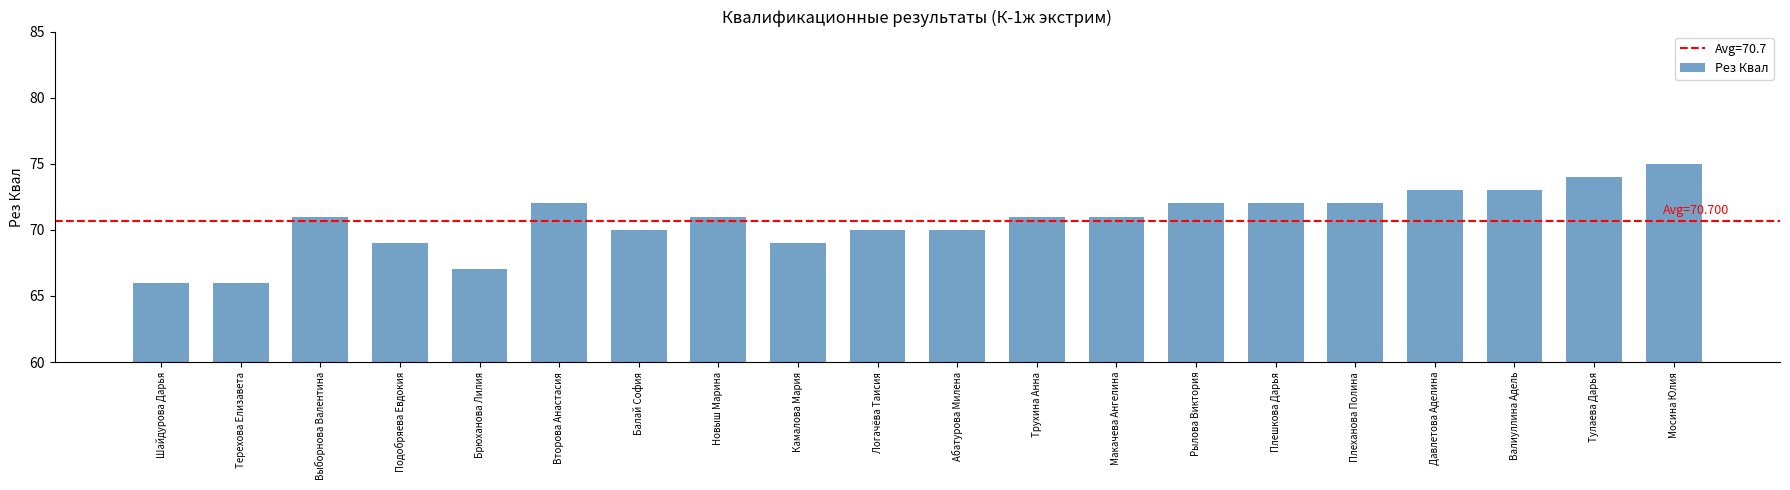

What position from the right is Камалова Мария?

12